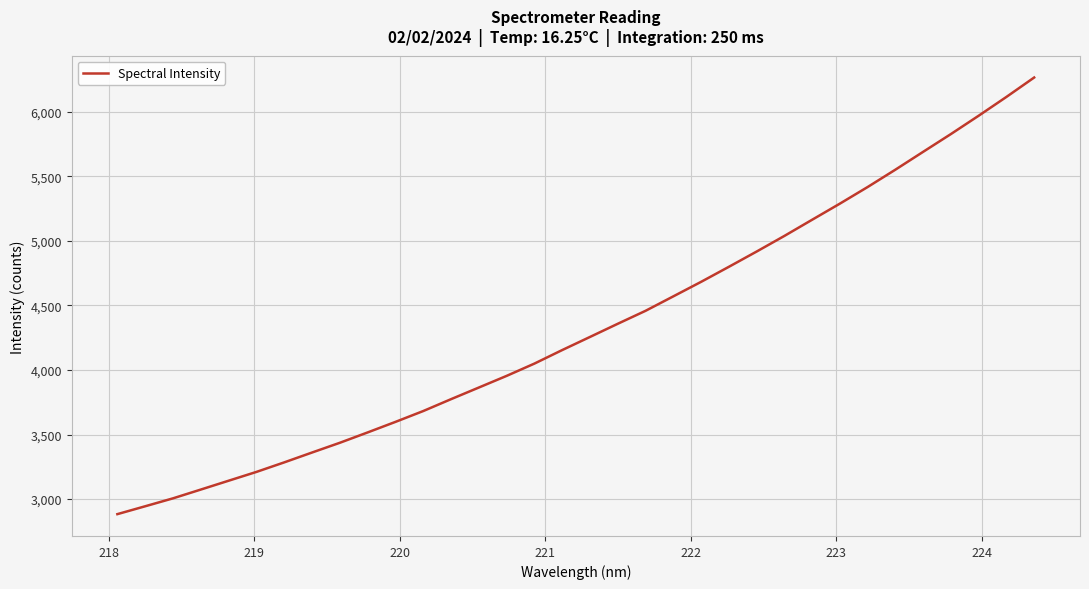

What is the greatest value displayed?

6264.8